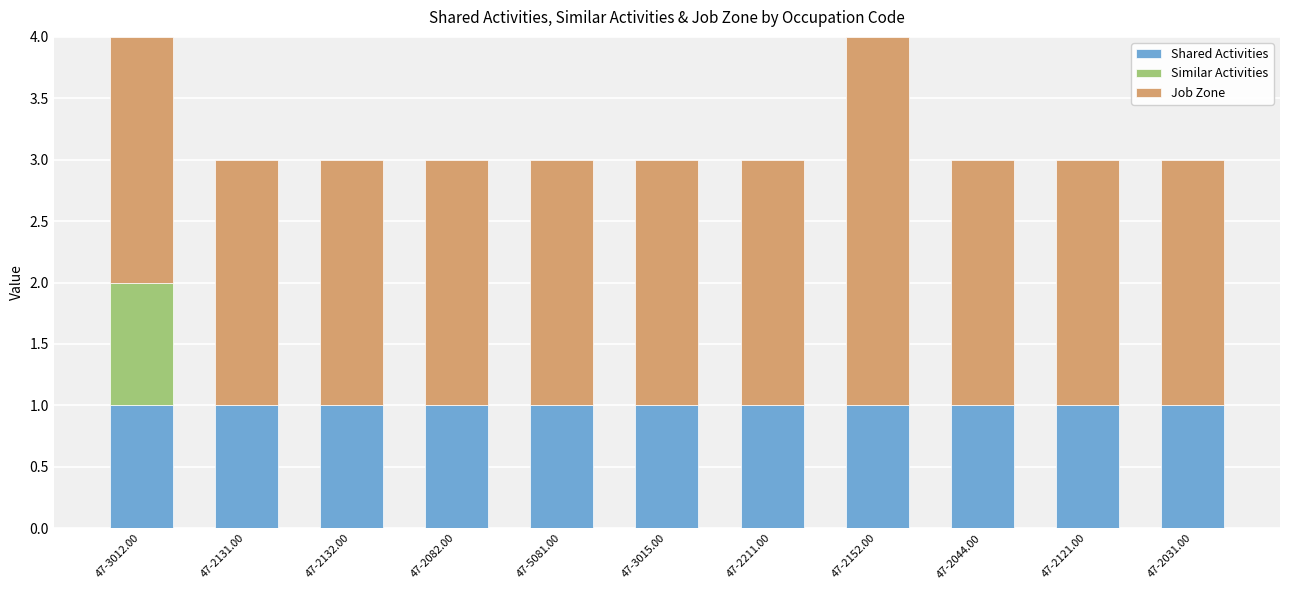

What is the total value across all series at 47-2131.00?

3